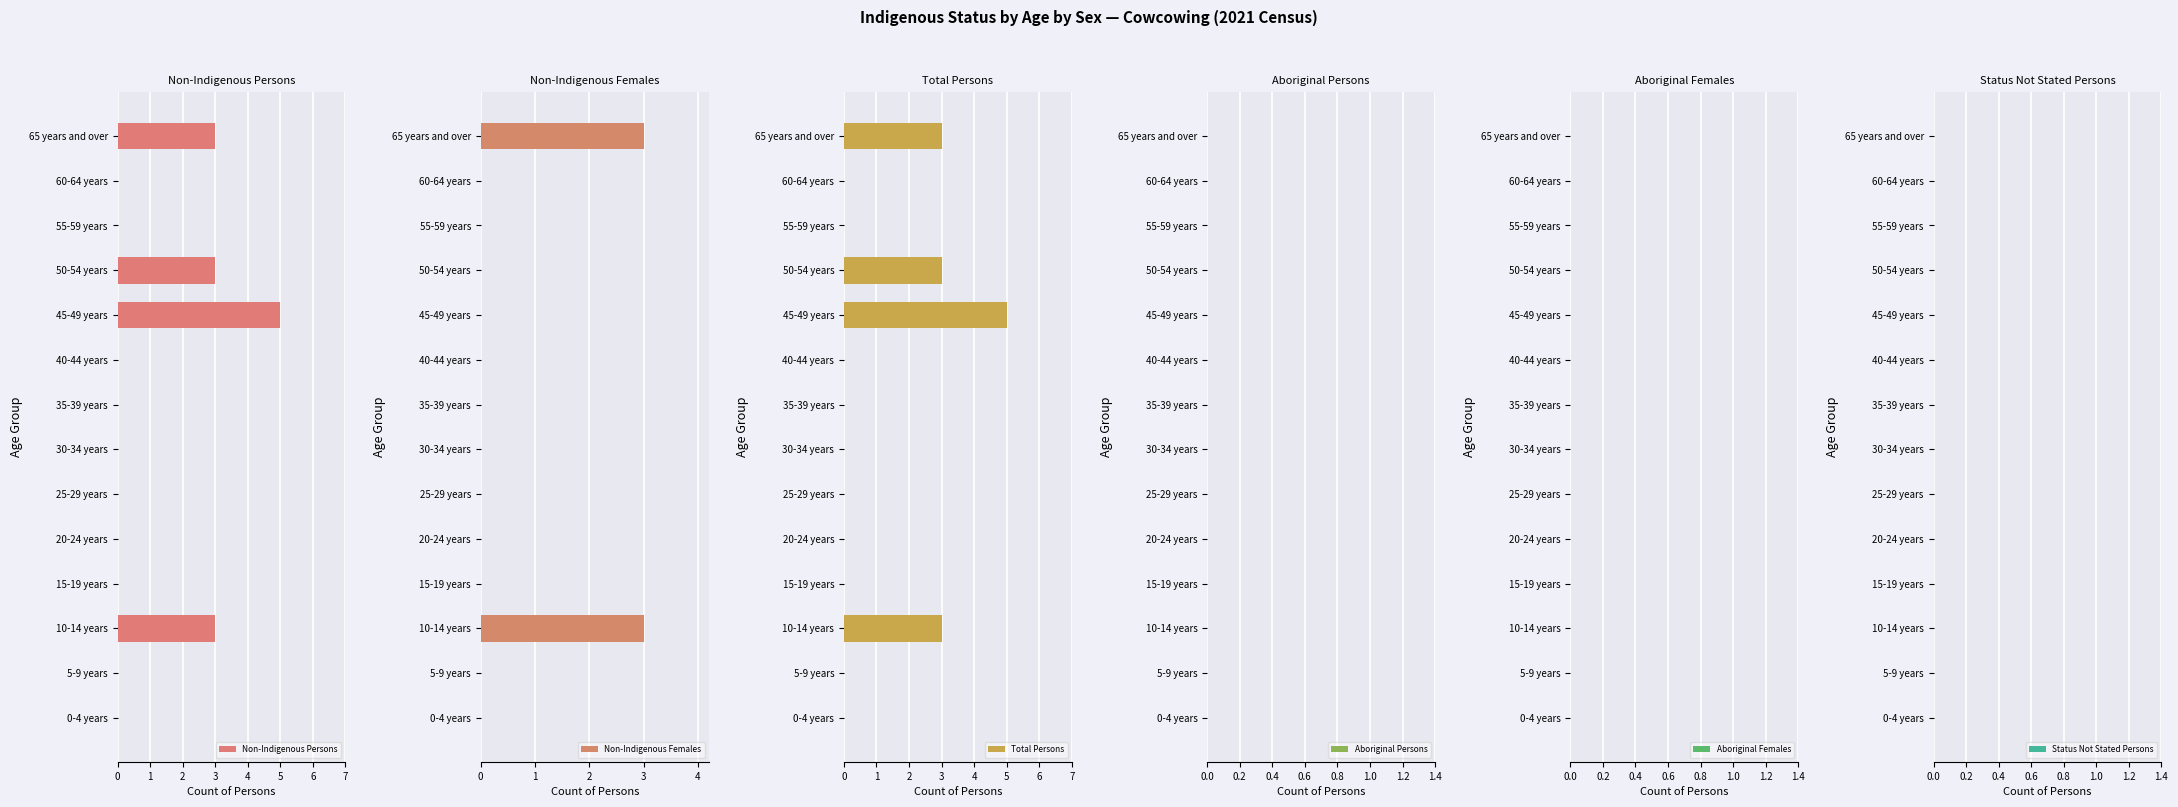

How many Non-Indigenous Persons values are between 0 and 3?

13